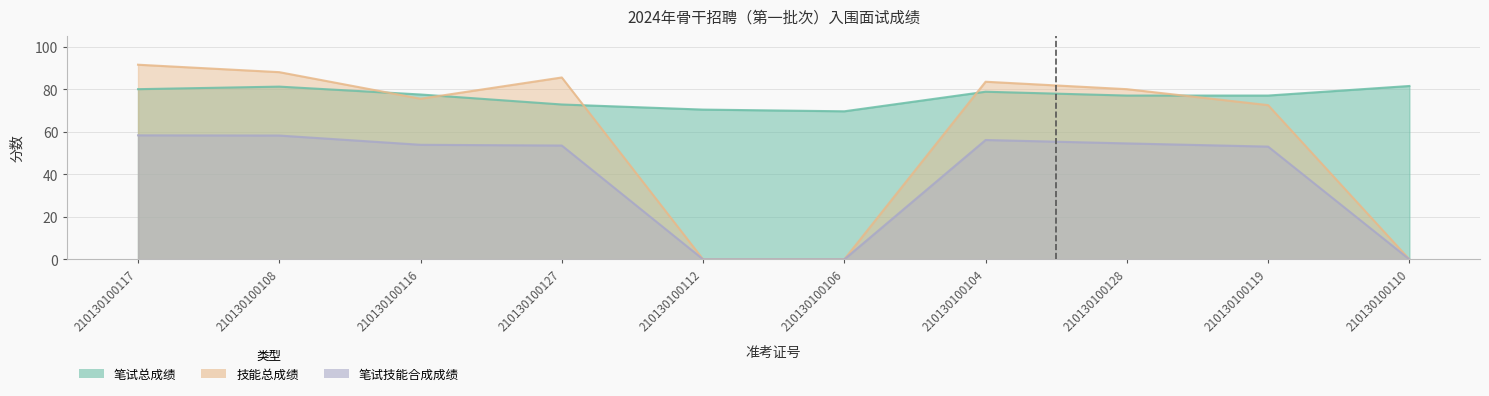

The value of 笔试总成绩 at 210130100116 is 126.4. True or false?

False